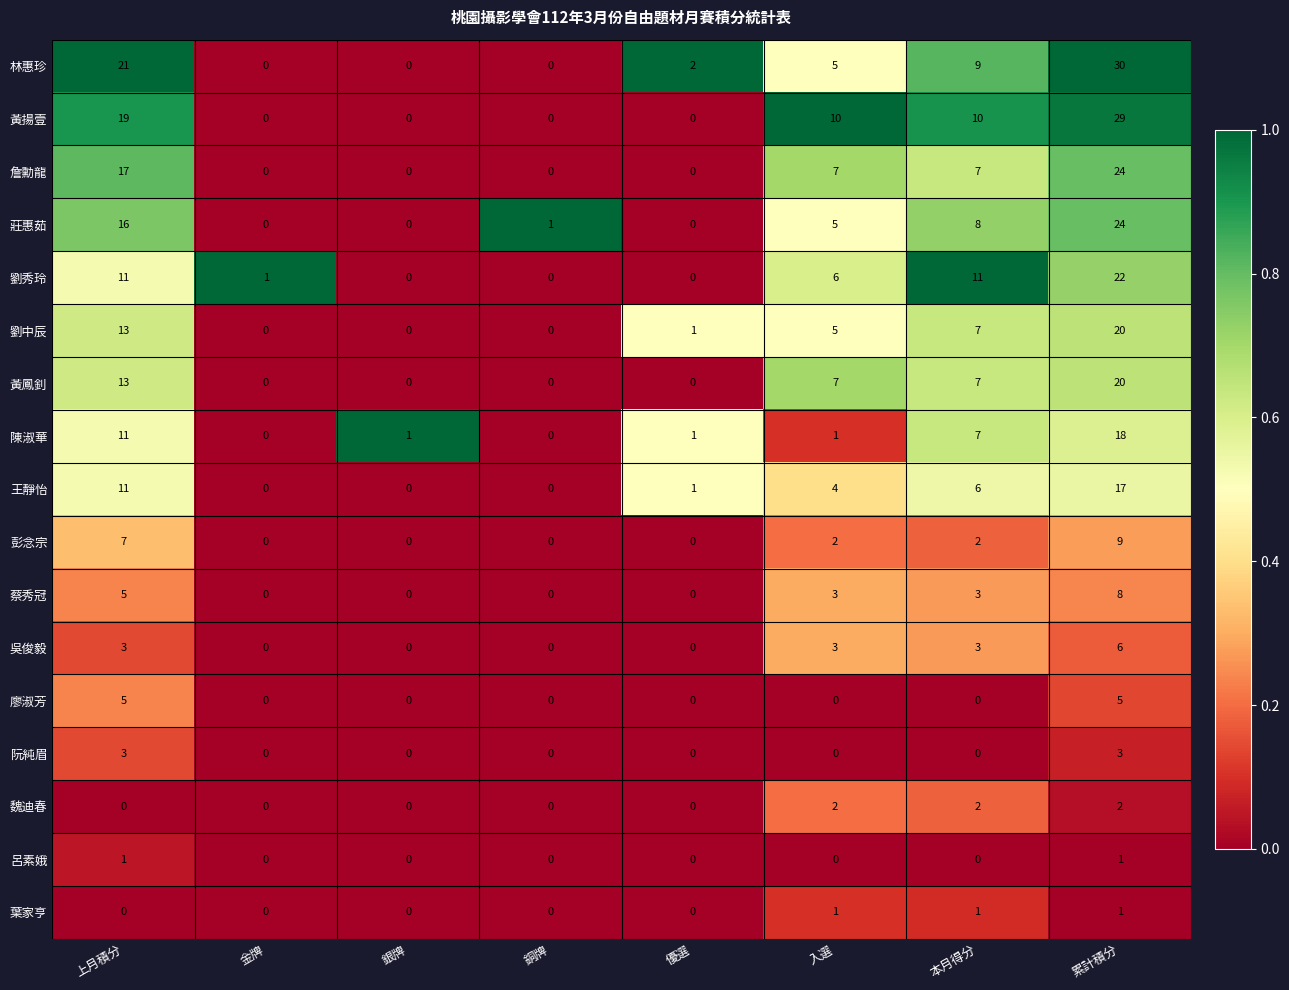

Which label corresponds to the largest value in the chart?

累計積分